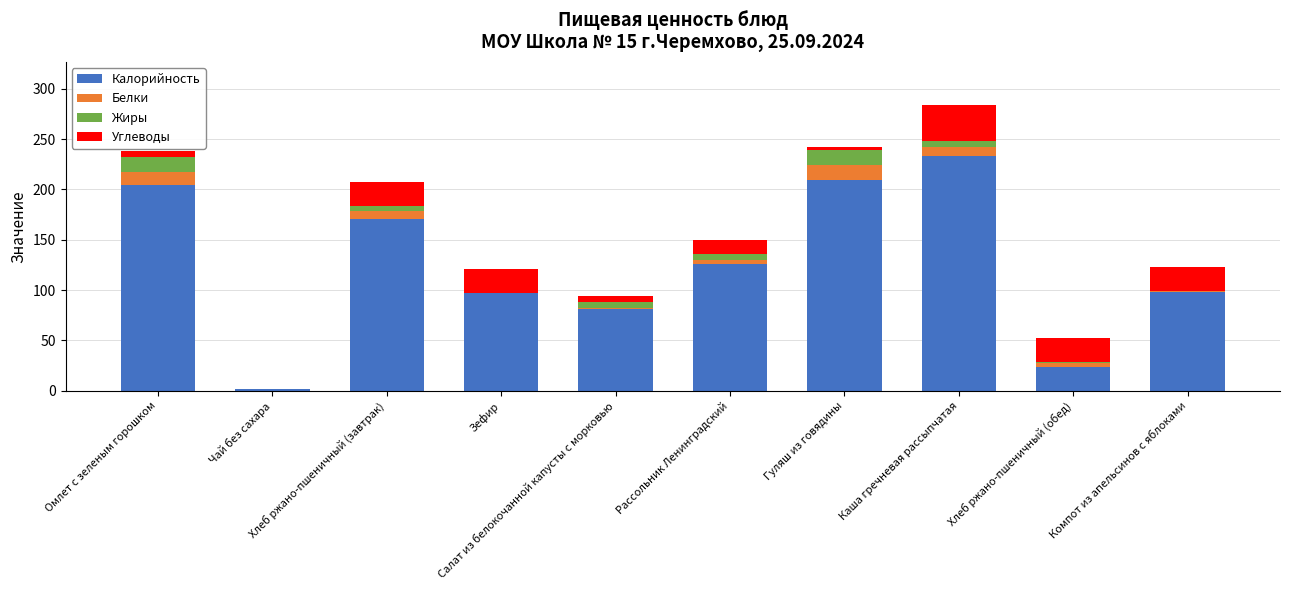

Does the chart contain stacked bars?

Yes